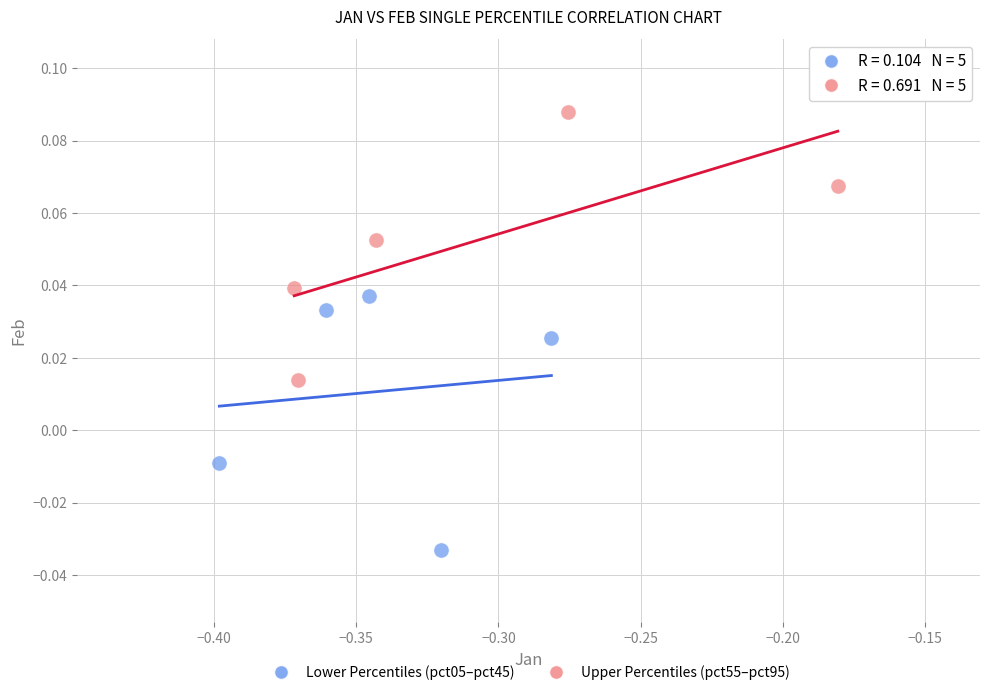

Which series reaches the maximum Y coordinate?

Upper Percentiles (pct55–pct95)